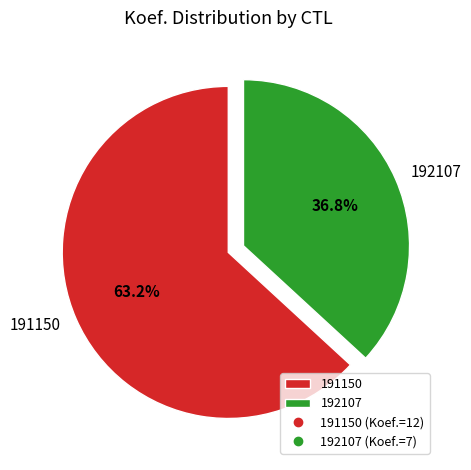

Count the number of slices in the pie.

2